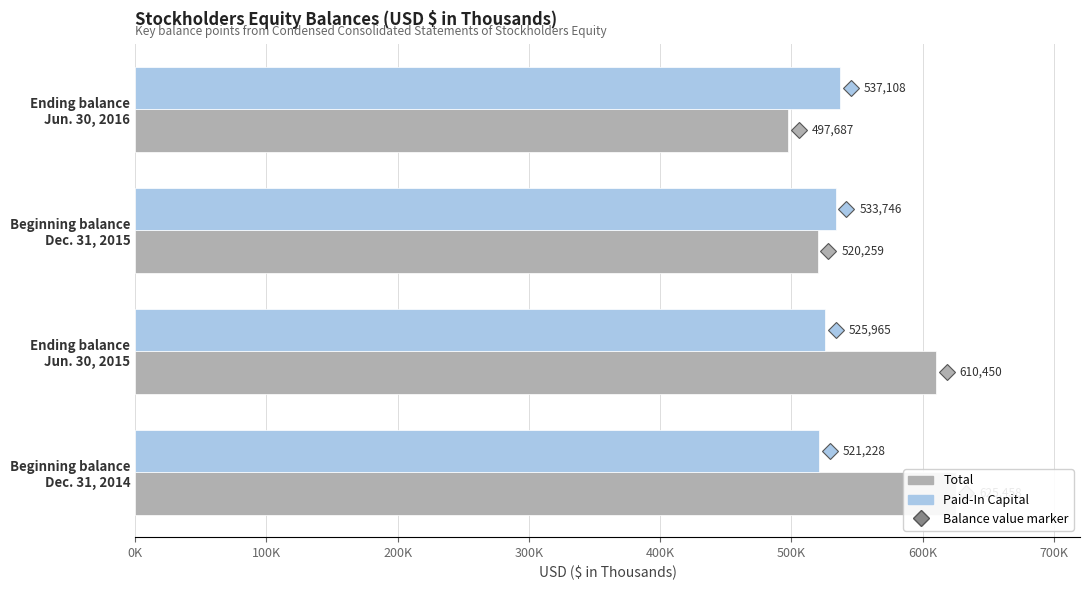

List the series in order of their overall mean, highest first.

Total, Paid-In Capital